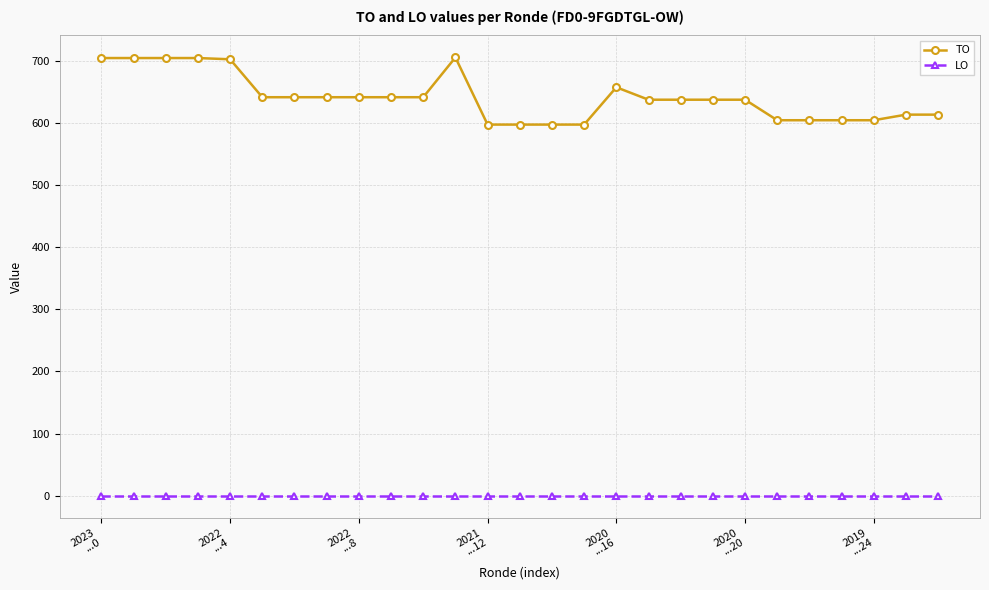

Count the number of data series in this chart.

2